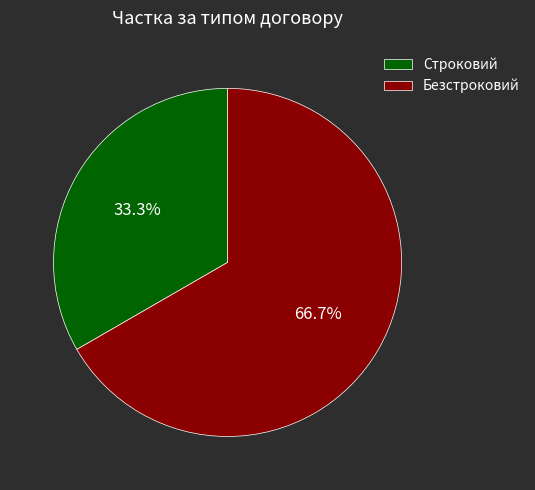

True or false: Безстроковий accounts for 67% of the total.

True